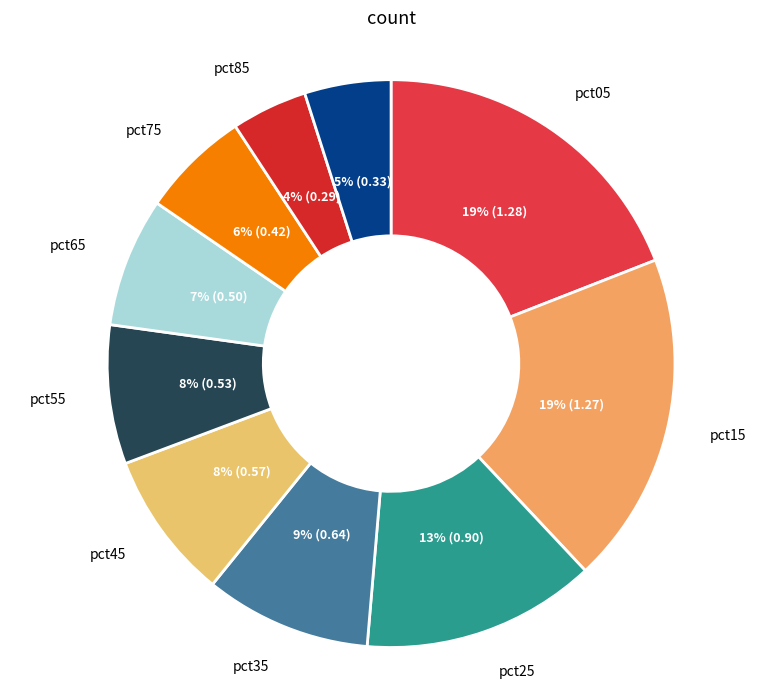

To the nearest percent, what is the average slice percentage?

10%